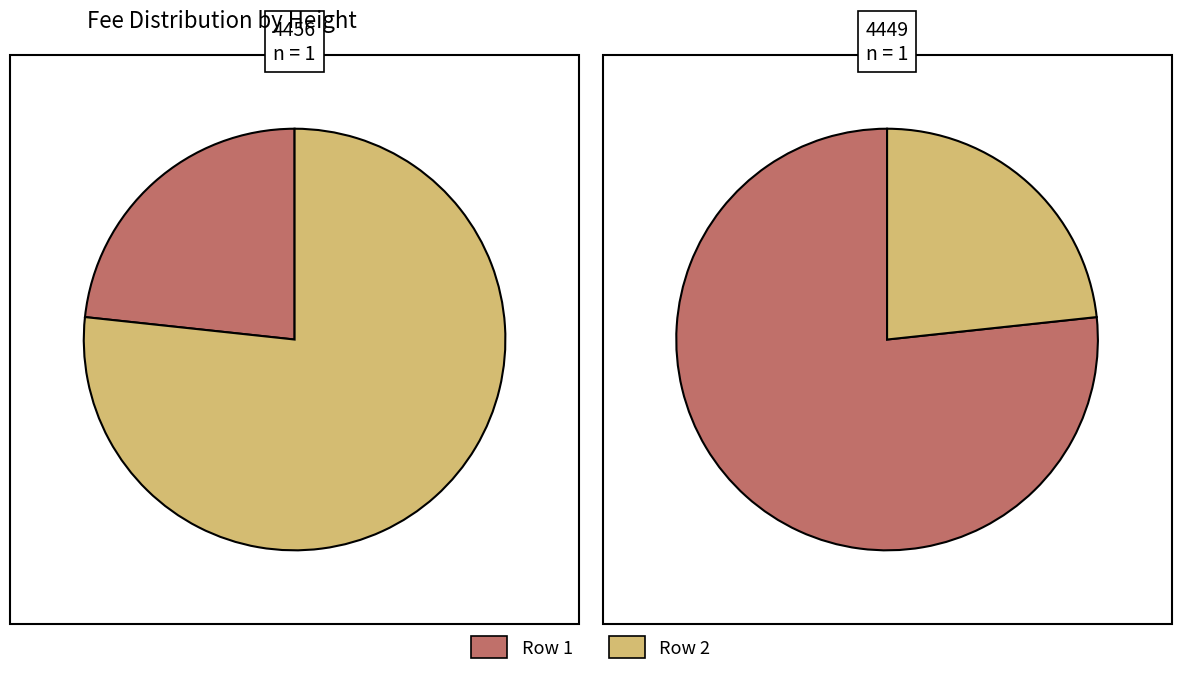

Rank the categories by value from lowest to highest.

4456, 4449